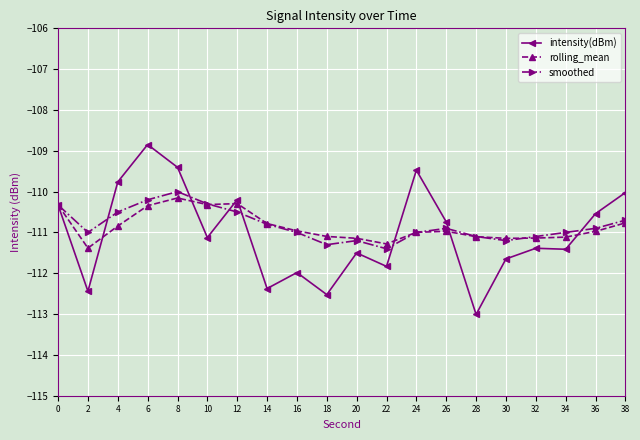

What is the minimum value for smoothed?

-111.4